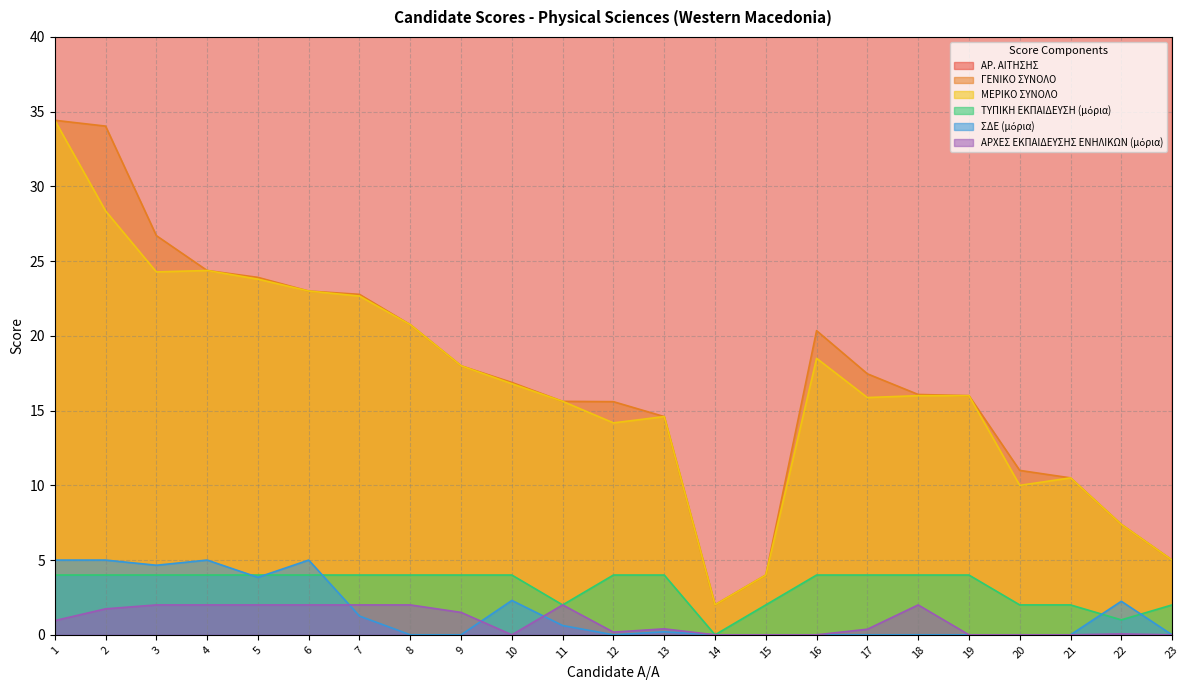

True or false: ΤΥΠΙΚΗ ΕΚΠΑΙΔΕΥΣΗ (μόρια) and ΑΡ. ΑΙΤΗΣΗΣ cross at least once.

False